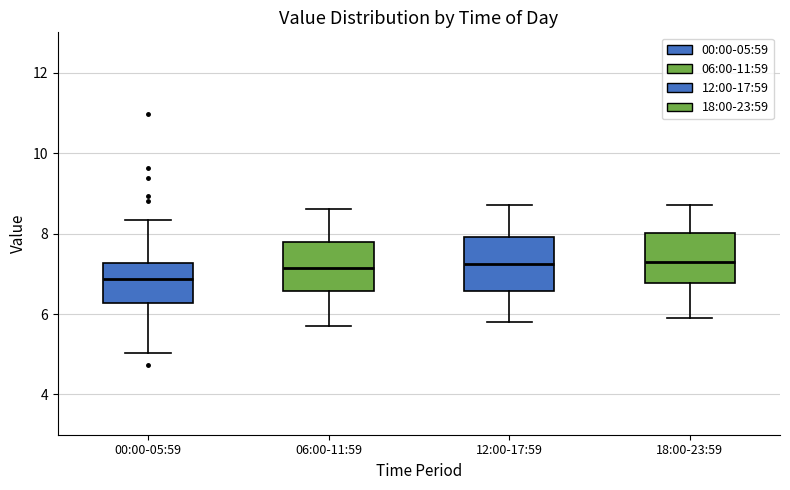

Reading left to right, transcribe this box plot: for each box, give where its median line is, the range the box spans, and where its two whiskers end, as read against the y-axis. The values are not printed on the chart, so give them approximately, as read against the axis.

00:00-05:59: median 6.8, box 6.2 to 7.2, whiskers 5.0 to 8.4
06:00-11:59: median 7.2, box 6.6 to 7.8, whiskers 5.8 to 8.6
12:00-17:59: median 7.2, box 6.6 to 8.0, whiskers 5.8 to 8.8
18:00-23:59: median 7.4, box 6.8 to 8.0, whiskers 6.0 to 8.8